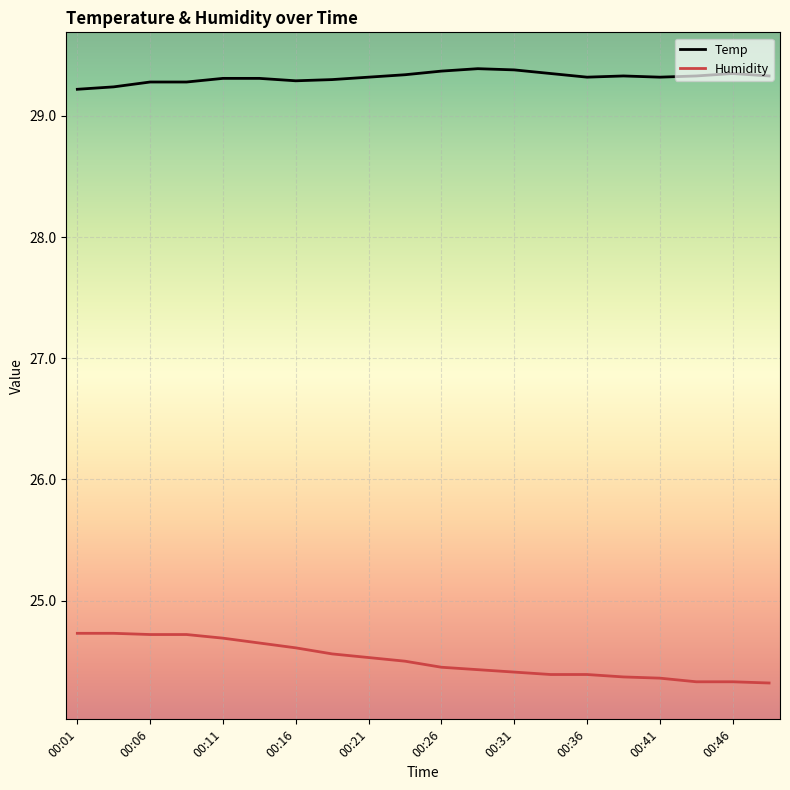

True or false: Humidity and Temp intersect in this chart.

False